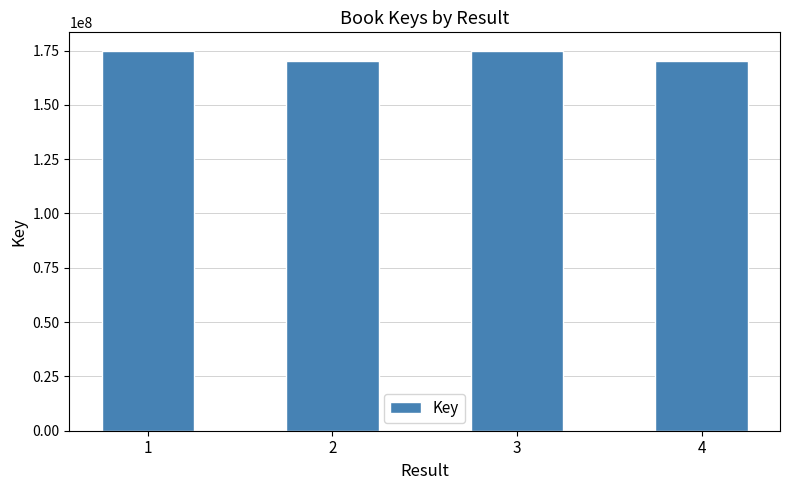

What is the difference between the second highest and second lowest values?

4558635